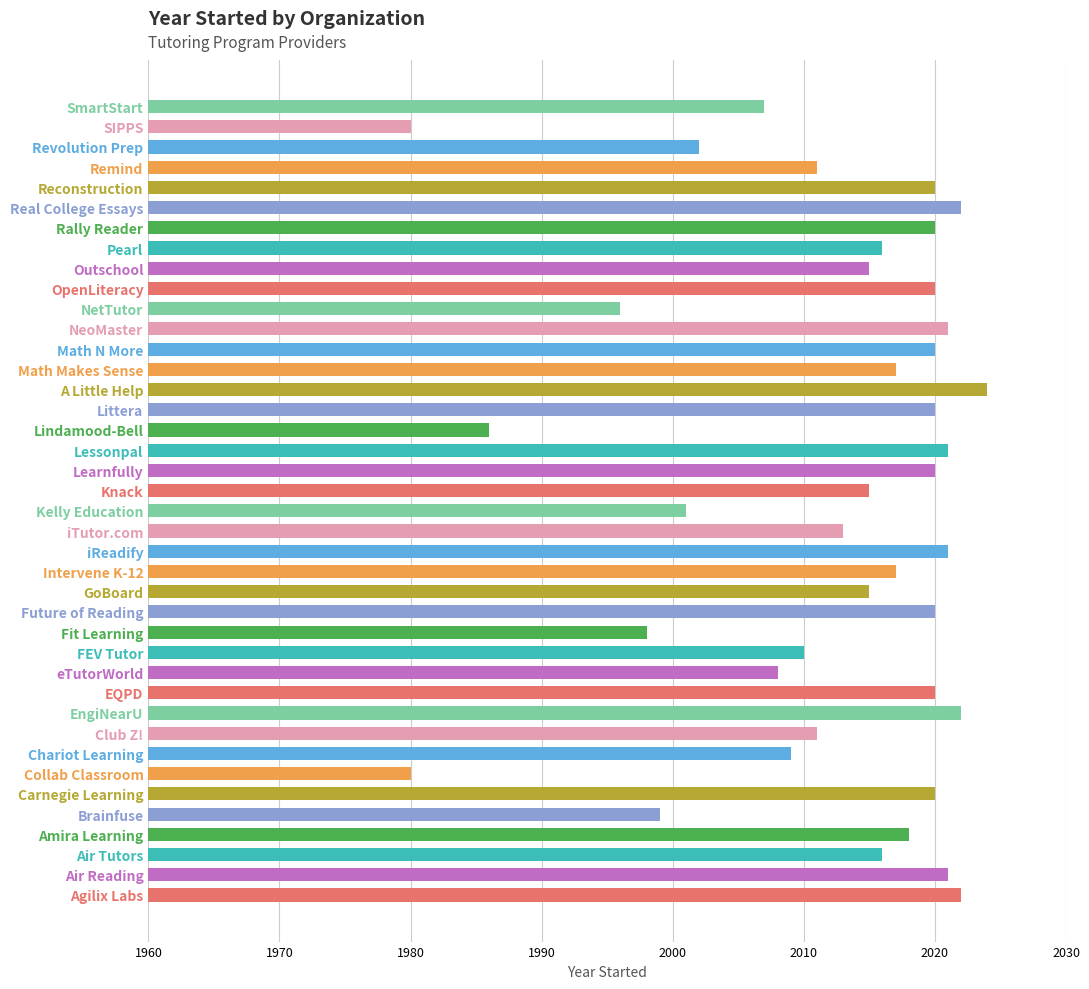

What is the average value?

2012